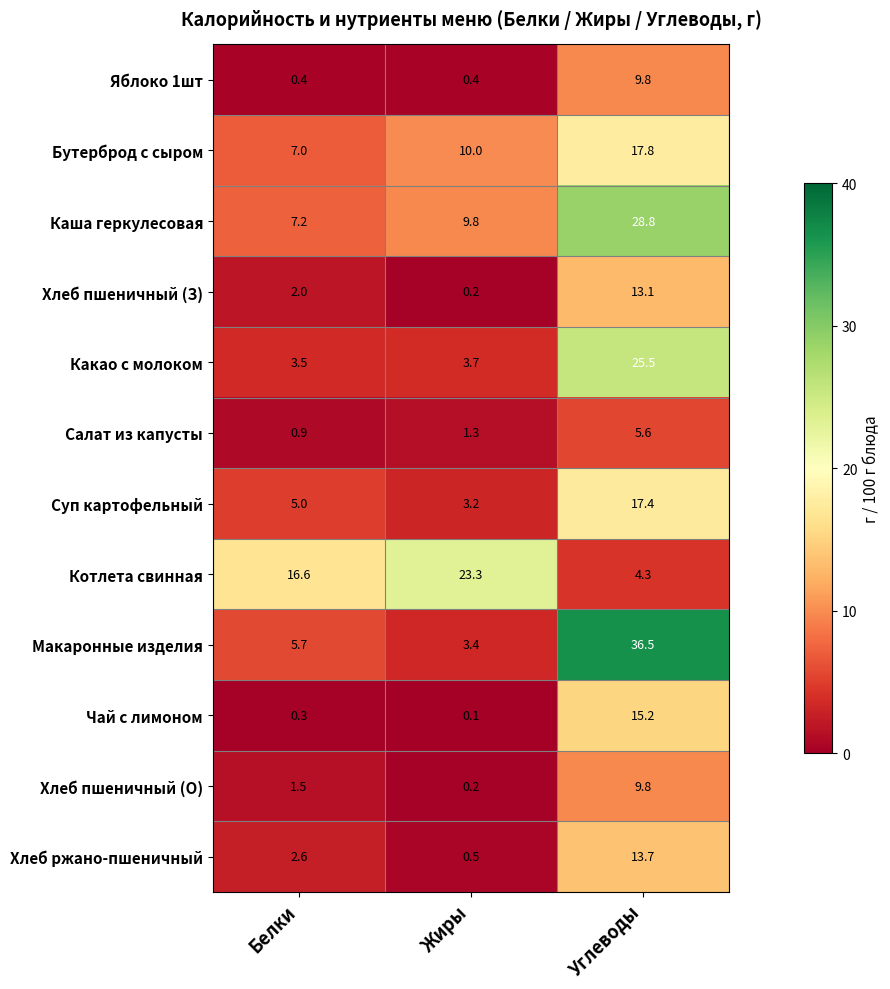

At which label does Салат из капусты first exceed 1?

Жиры